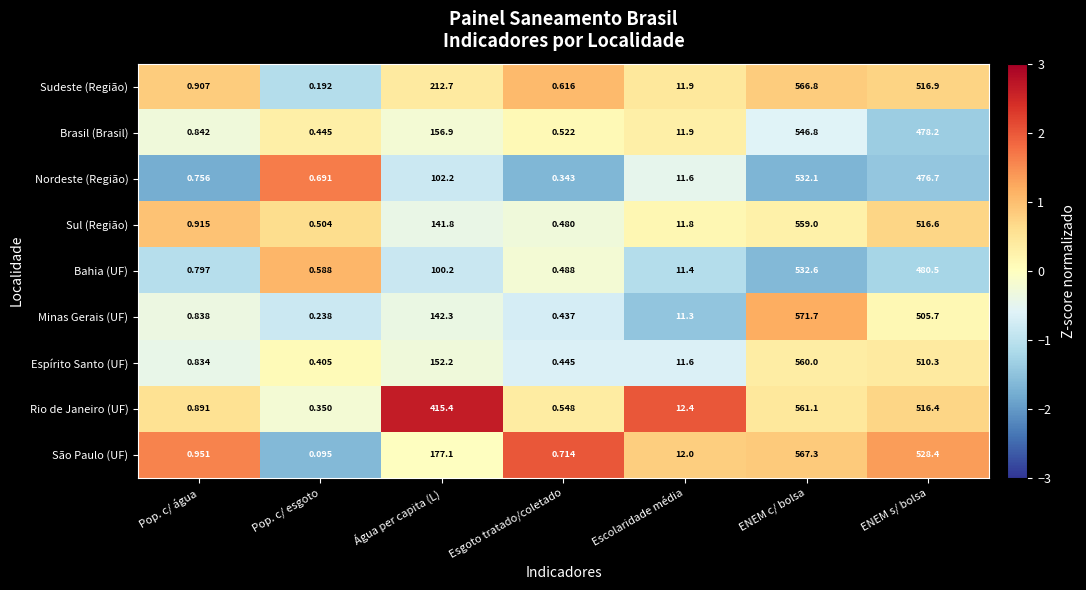

Which category has the highest value across all series?

ENEM c/ bolsa